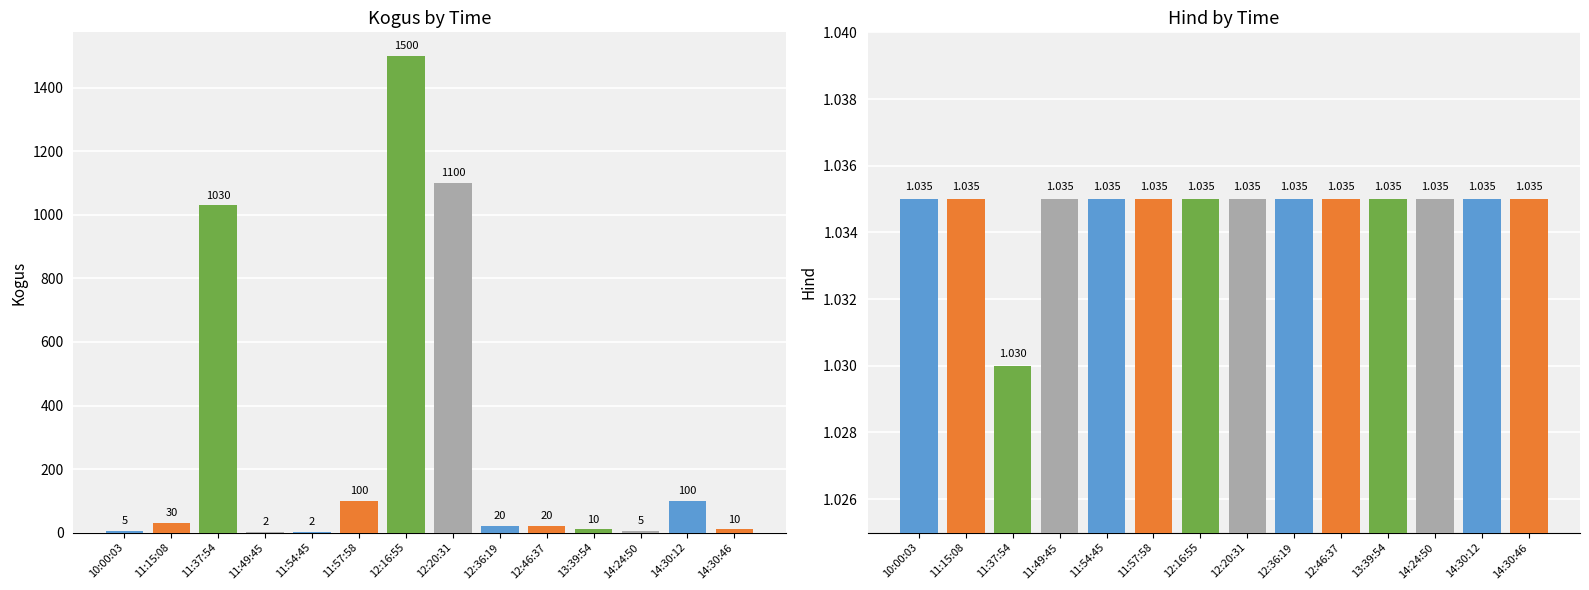

At which category is the sum across all series the highest?

12:16:55